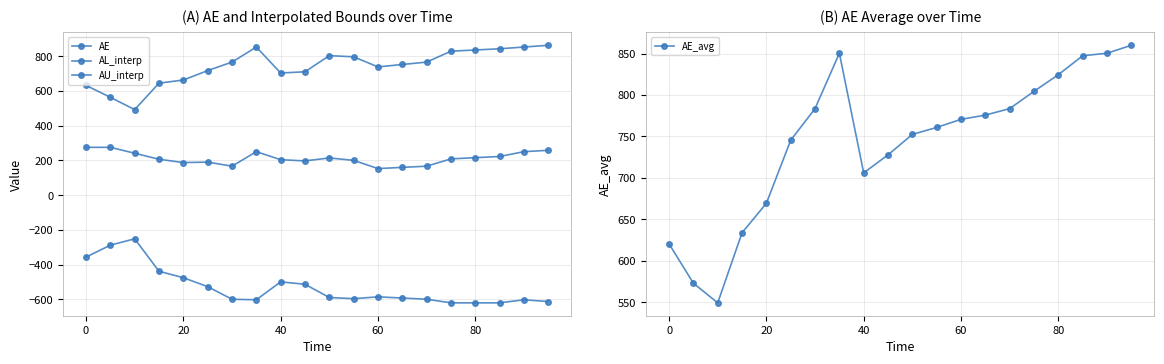

In AL_interp, how many points are lower than both neighbors (excluding endpoints)?

2